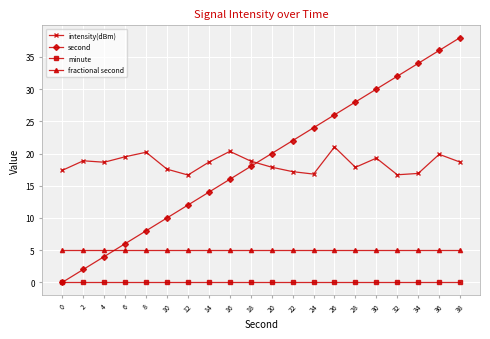

How many lines are shown in the chart?

4